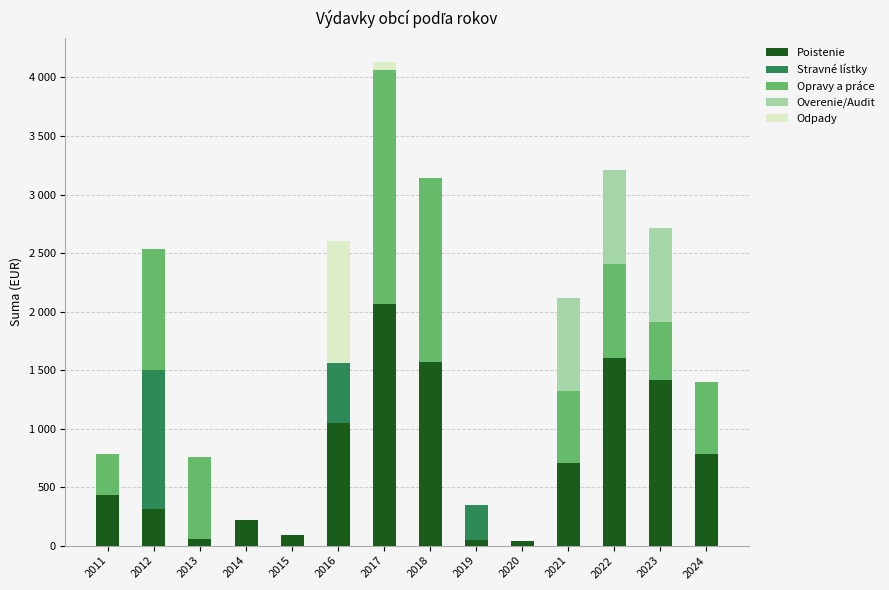

Between 2016 and 2017, which series saw the biggest shift?

Opravy a práce